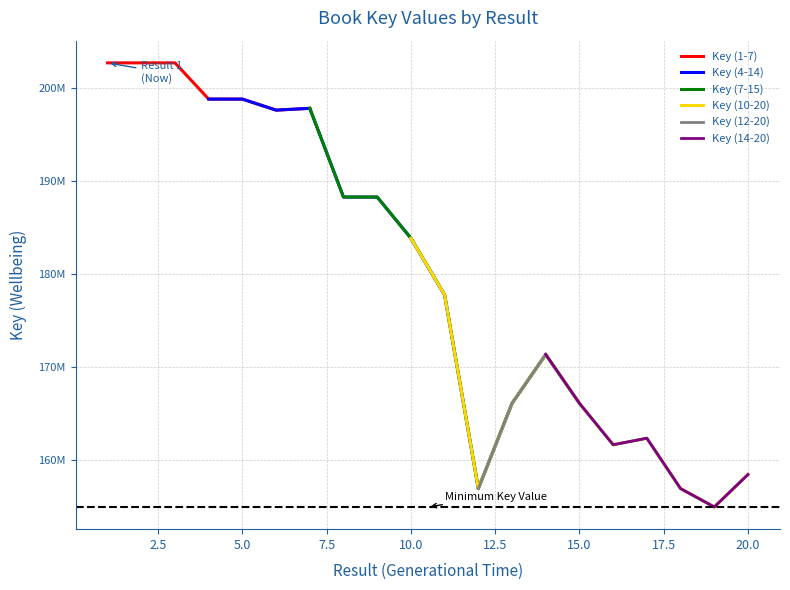

True or false: Key (1-7) and Key (8-14) intersect in this chart.

False